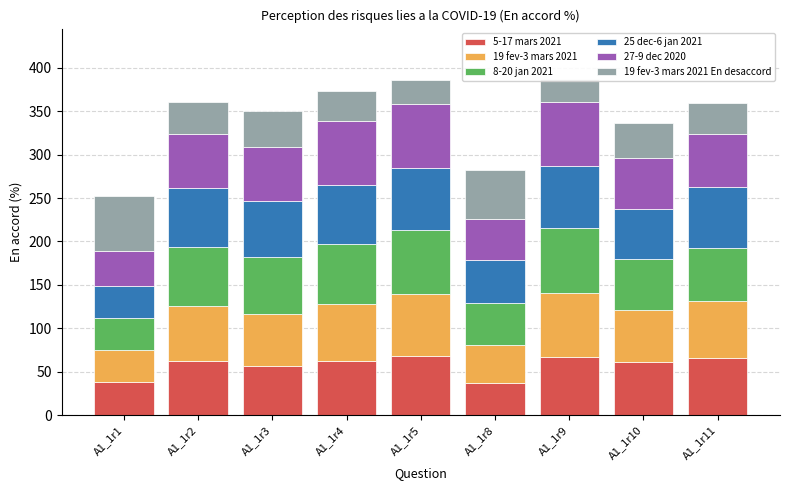

How many values in the 27-9 dec 2020 series exceed 62?

4